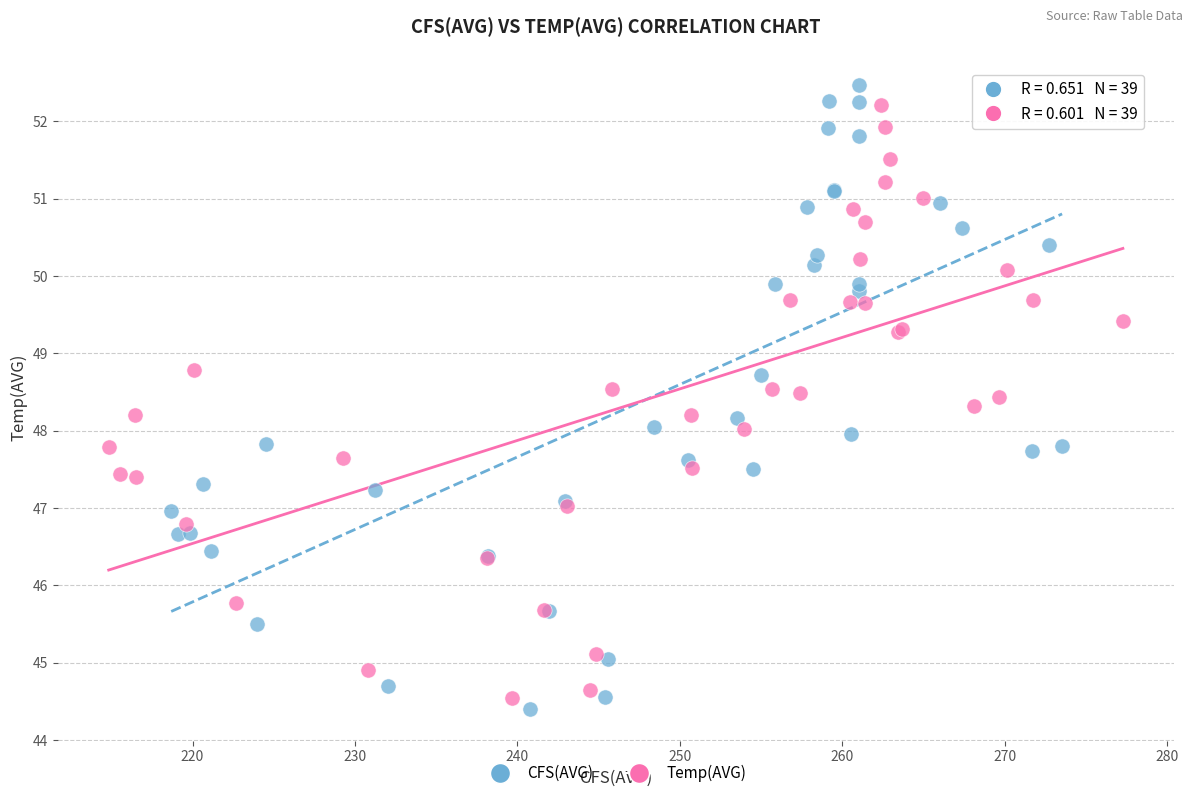

What are all the series names shown in the legend?

CFS(AVG), Temp(AVG)